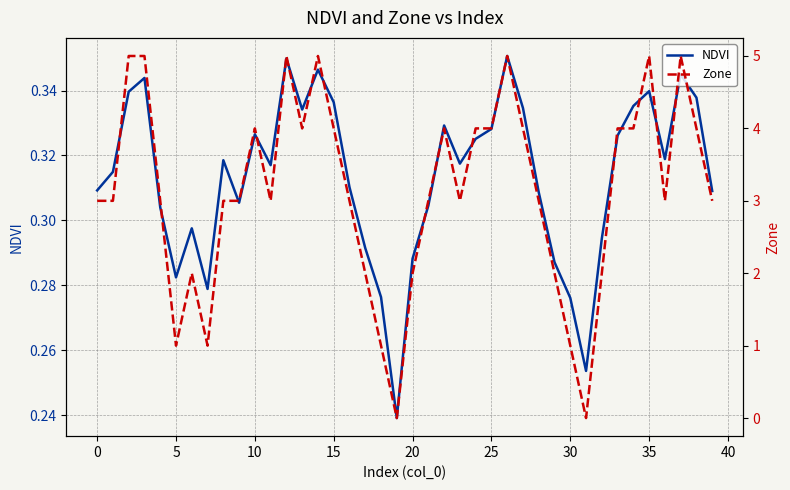

Which series has the largest total across all categories?

Zone